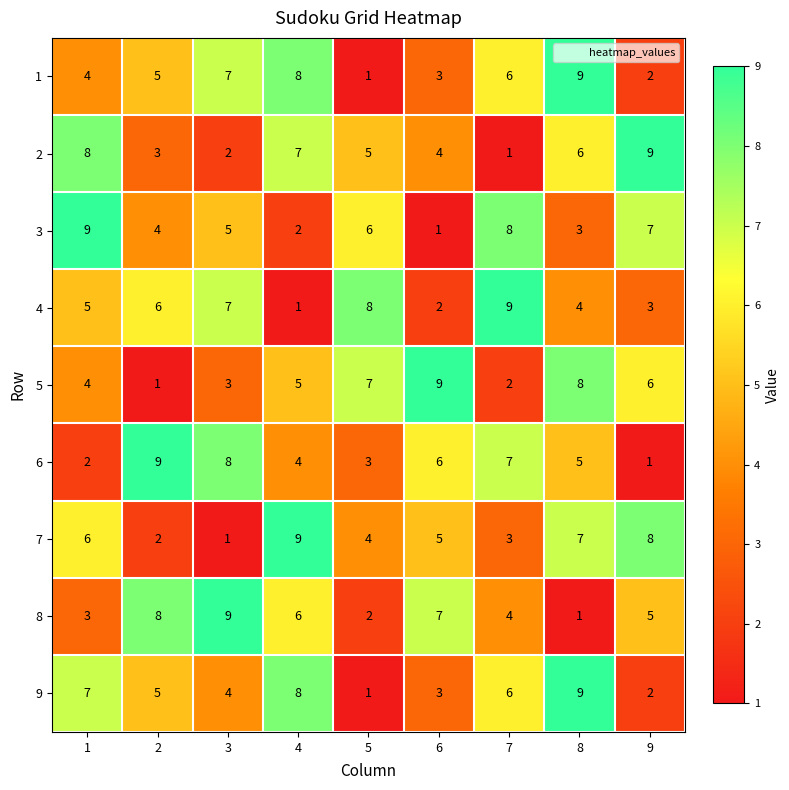

What is the spread (max minus min) of values at 1?

7